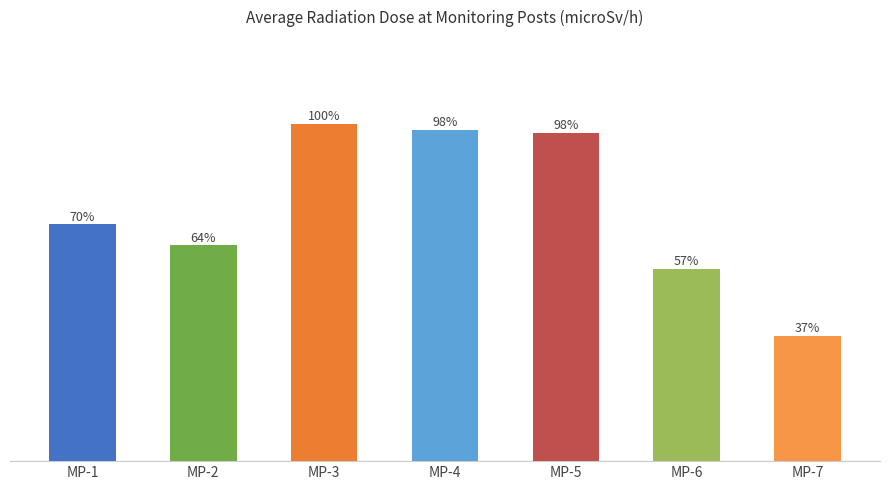

Does the chart contain any negative values?

No